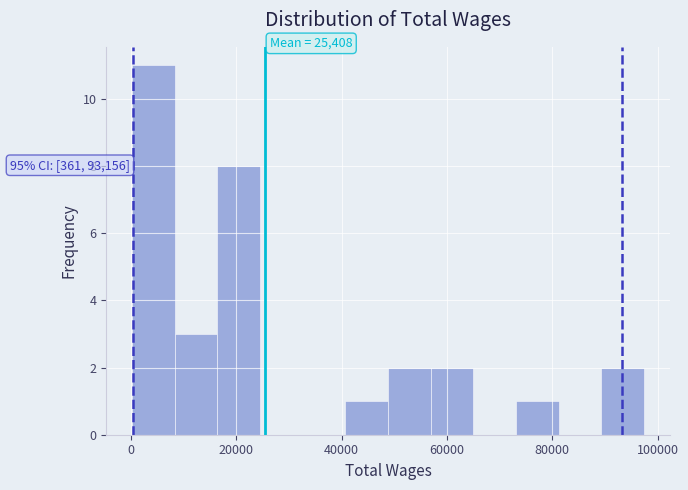

Over which range of the x-axis is the bar tallest?

0 to 8000